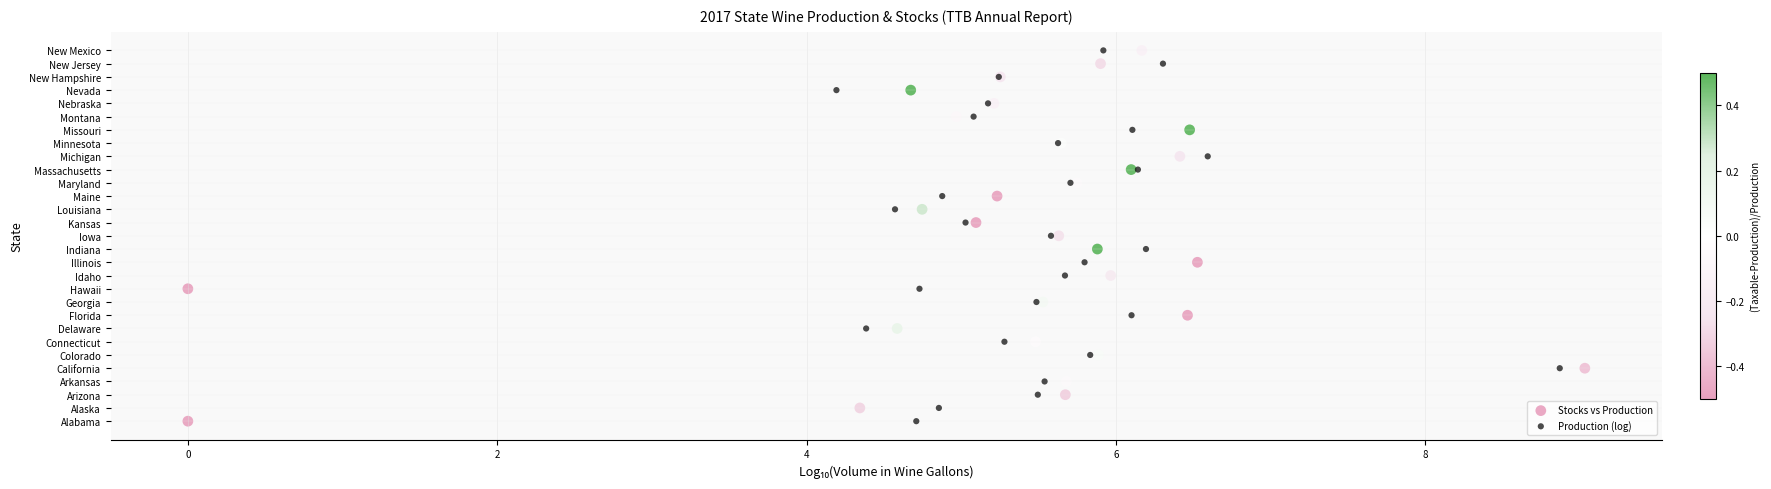

What are all the series names shown in the legend?

Stocks vs Production, Production (log)